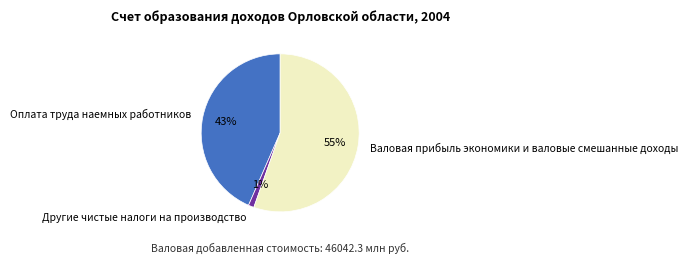

Combined, do Другие чистые налоги на производство and Оплата труда наемных работников account for over 50%?

No